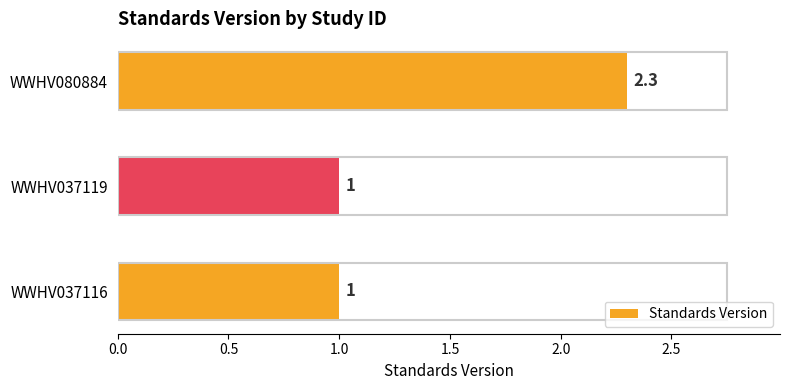

What is the ratio of the value at WWHV037119 to the value at WWHV037116?

1.0